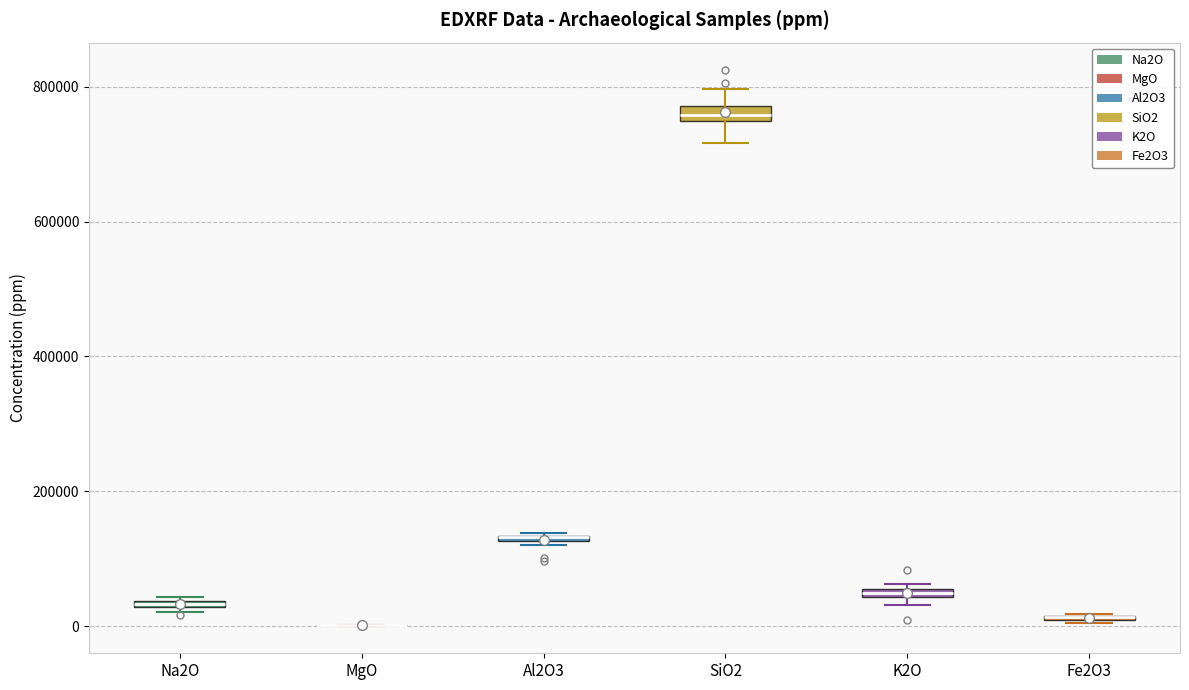

Where is the lower edge of the box for Fe2O3 on the y-axis? The values are not printed on the chart, so give them approximately, as read against the axis.

0